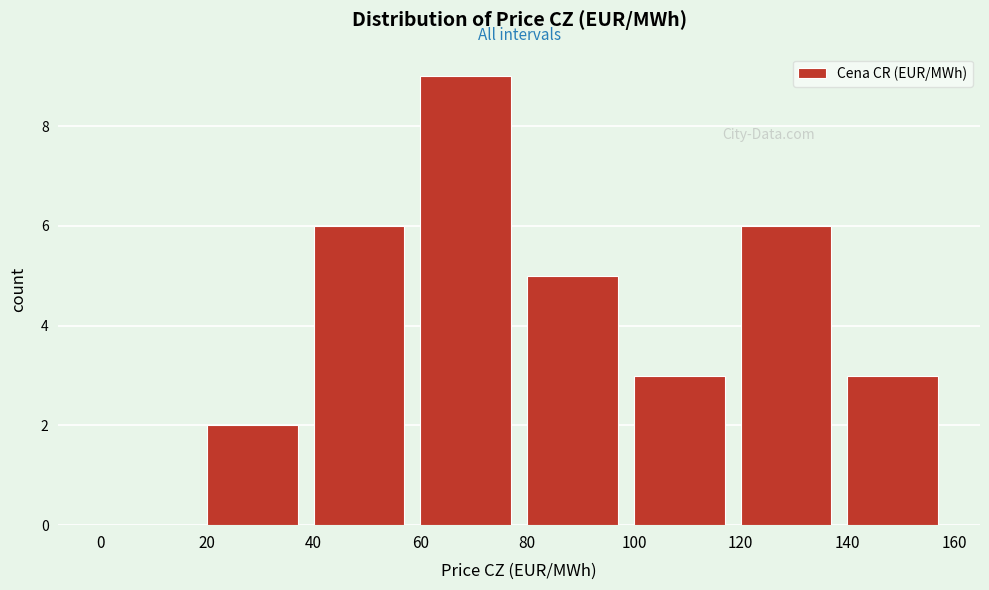

What is the height of the bar covering 100 to 120 on the x-axis? The values are not printed on the chart, so give them approximately, as read against the axis.

3